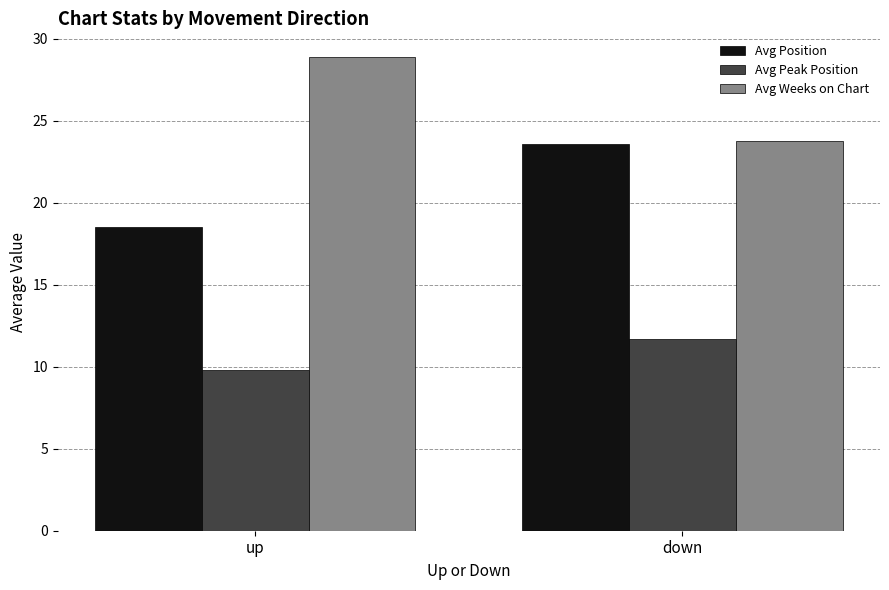

What is the label of the 2nd bar from the right?

up